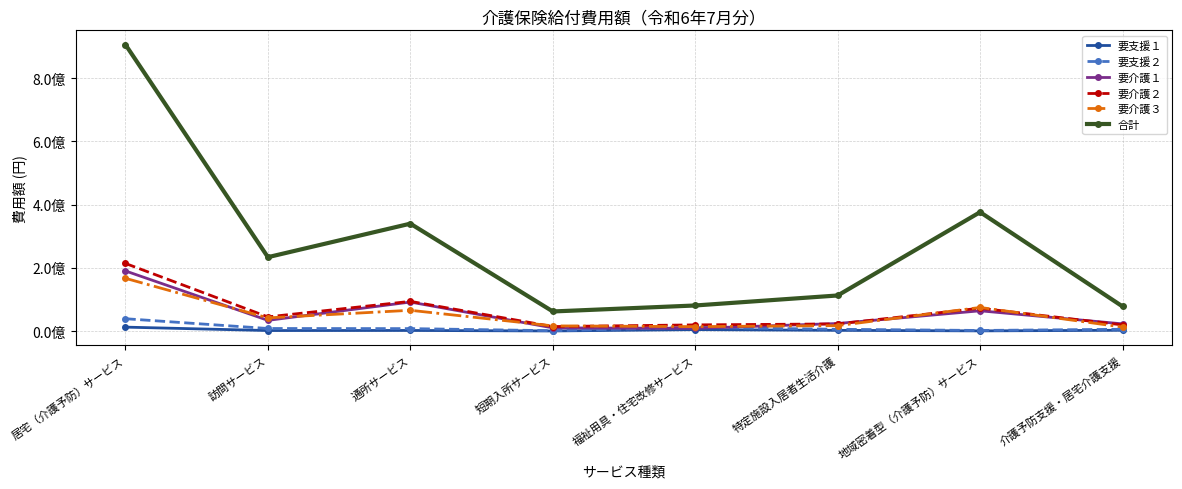

At which label is 要支援１ closest to 6225481?

福祉用具・住宅改修サービス